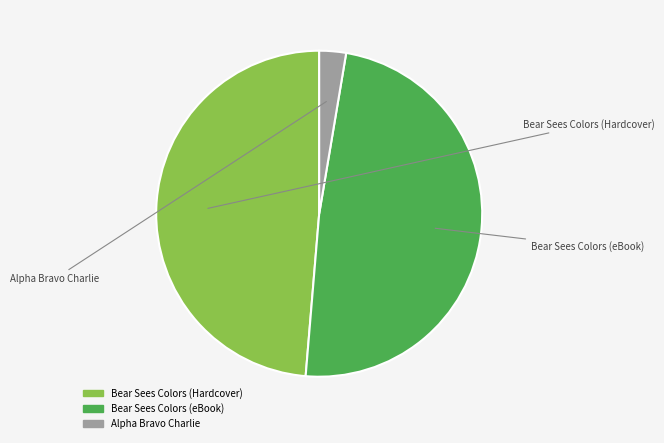

Is it true that Alpha Bravo Charlie is 3% of the pie?

True